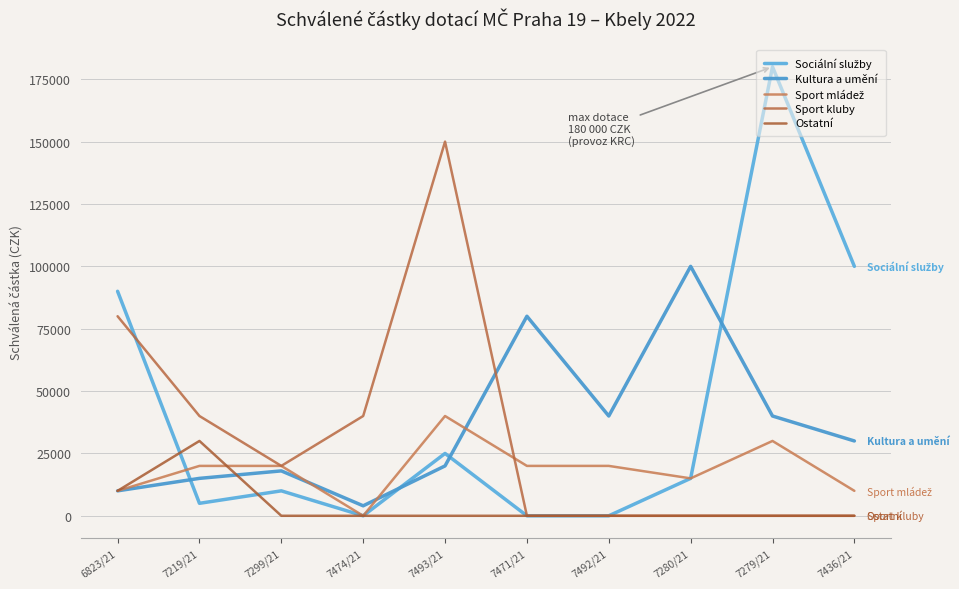

How many lines are shown in the chart?

5